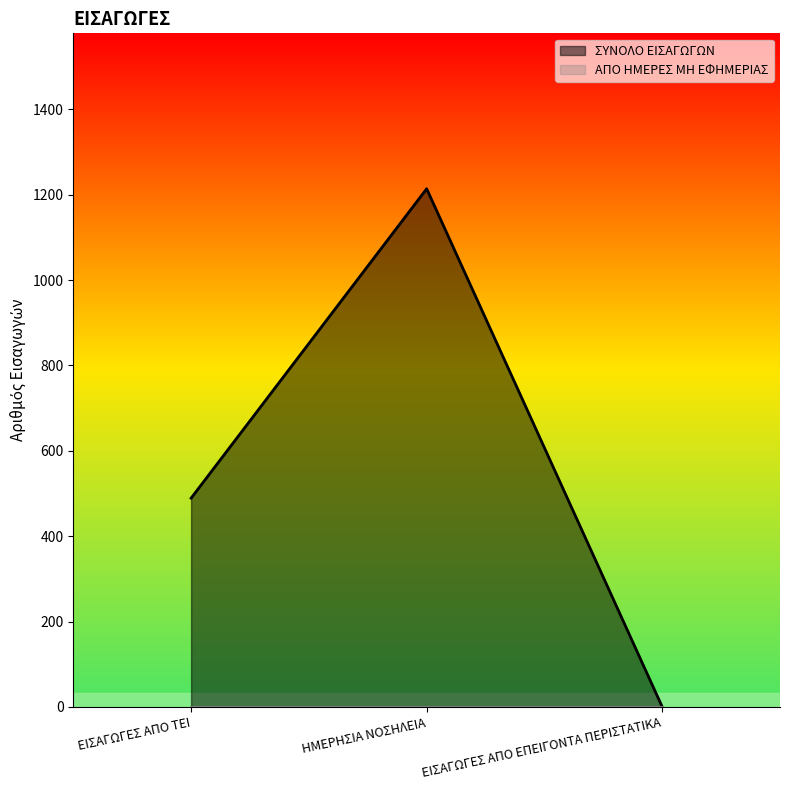

How many lines are shown in the chart?

2